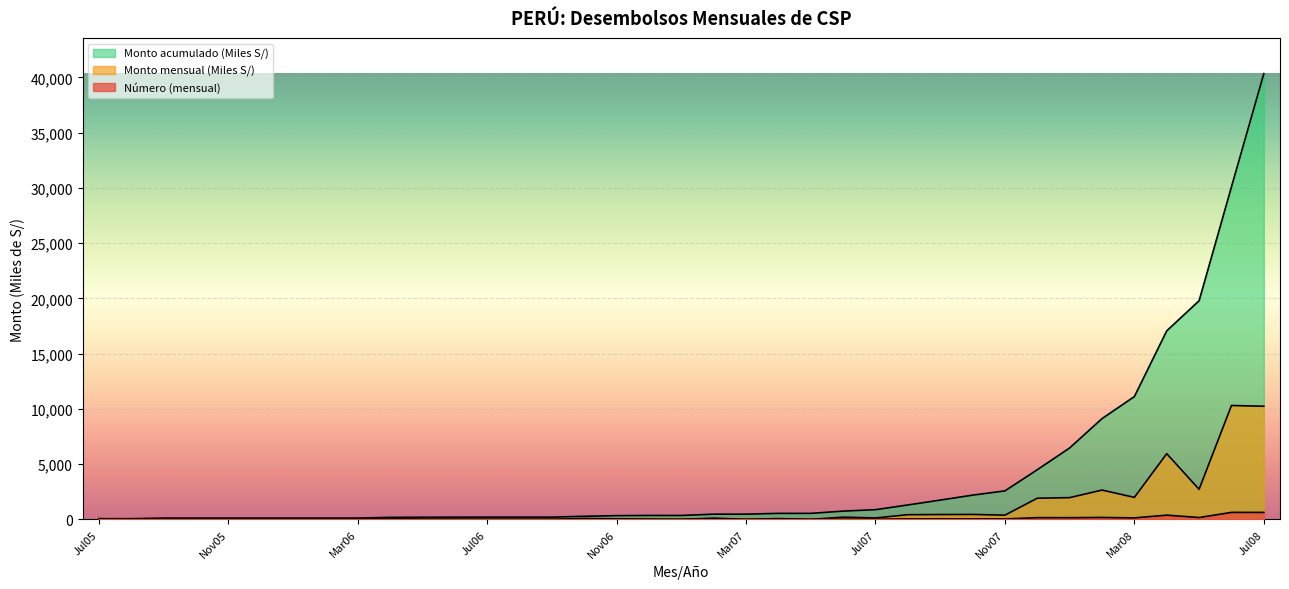

Where is the first local minimum for Monto mensual (Miles S/)?

Ago05